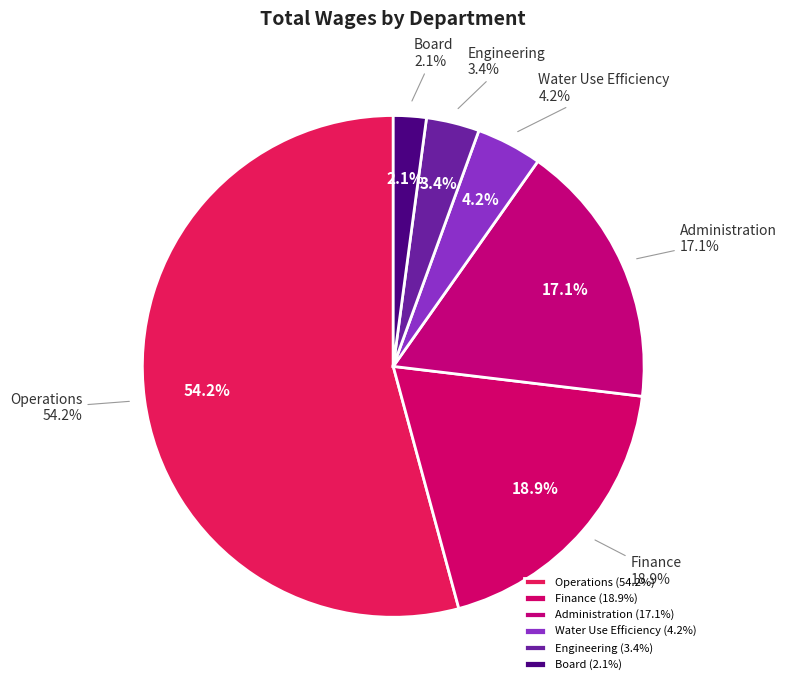

The Operations slice represents 54% of the pie. True or false?

True